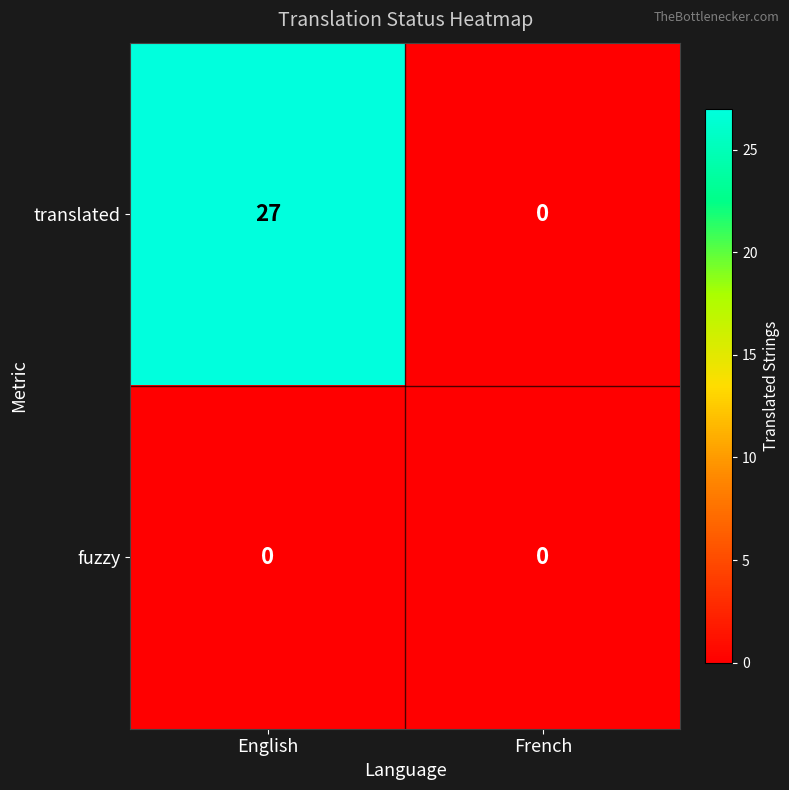

How many categories are shown in the chart?

2